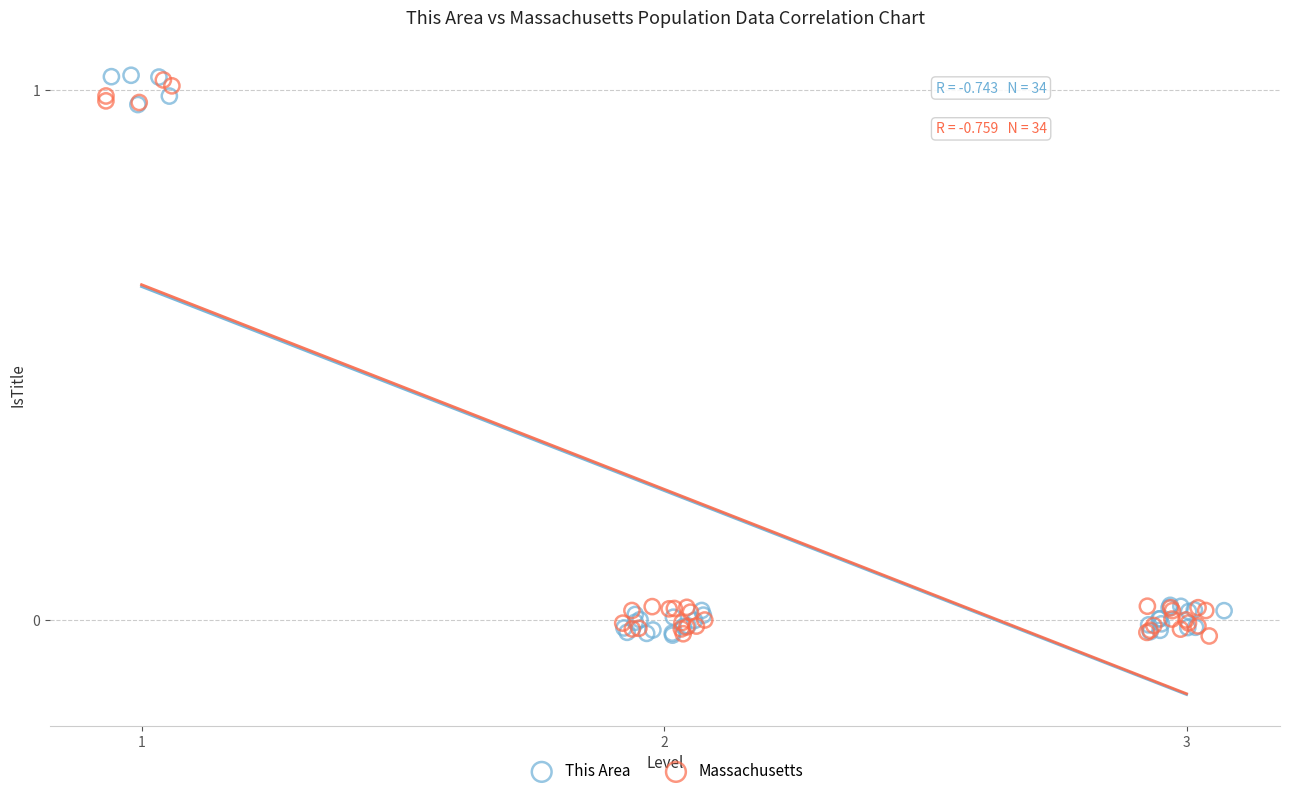

What are all the series names shown in the legend?

This Area, Massachusetts